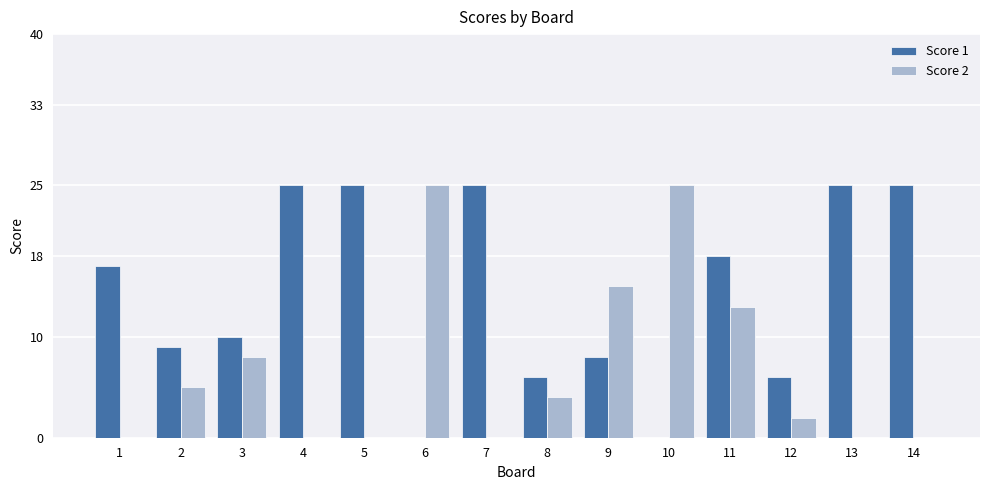

Reading right to left, what are all the values shown in this chart?

Score 1: 25	25	6	18	0	8	6	25	0	25	25	10	9	17
Score 2: 0	0	2	13	25	15	4	0	25	0	0	8	5	0